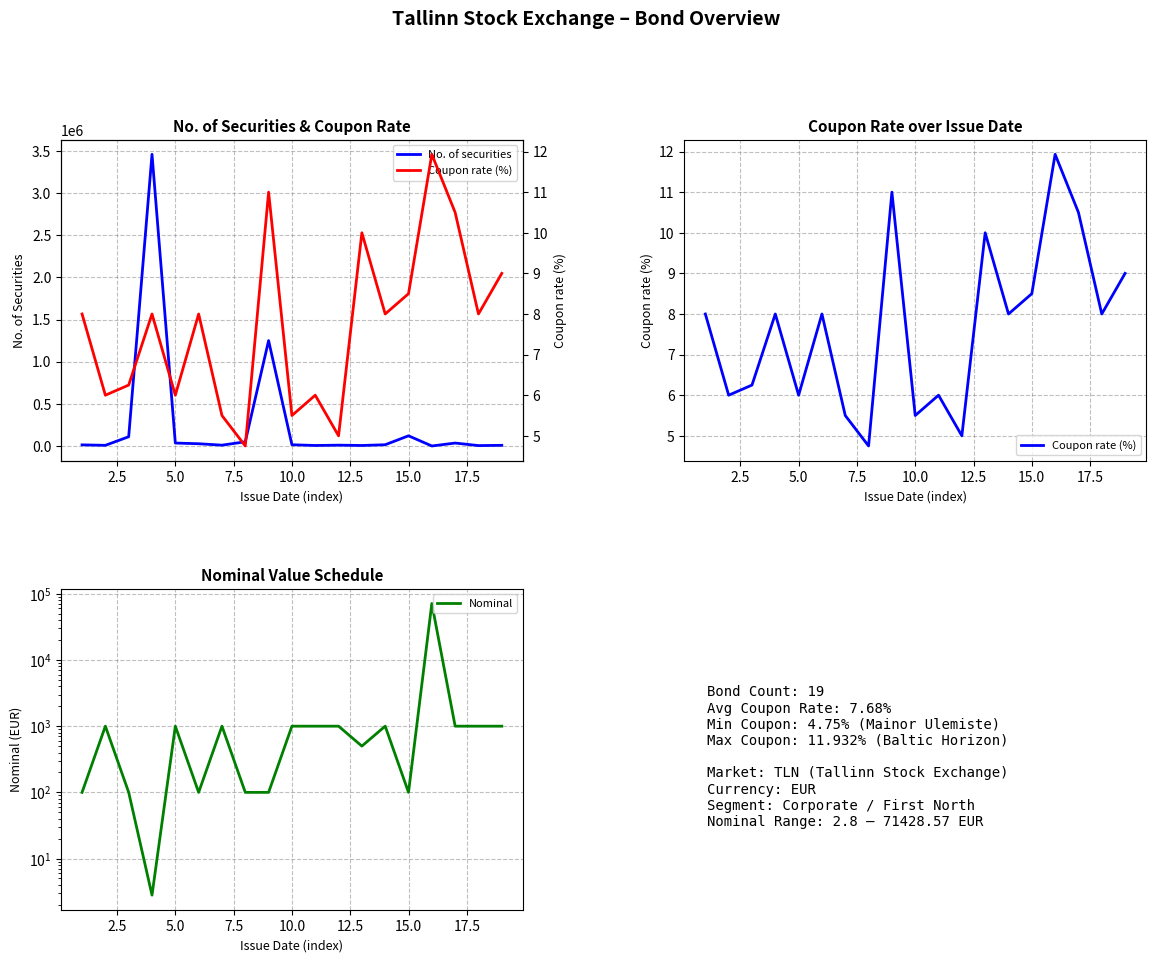

How many interior local peaks does the Nominal series have?

5